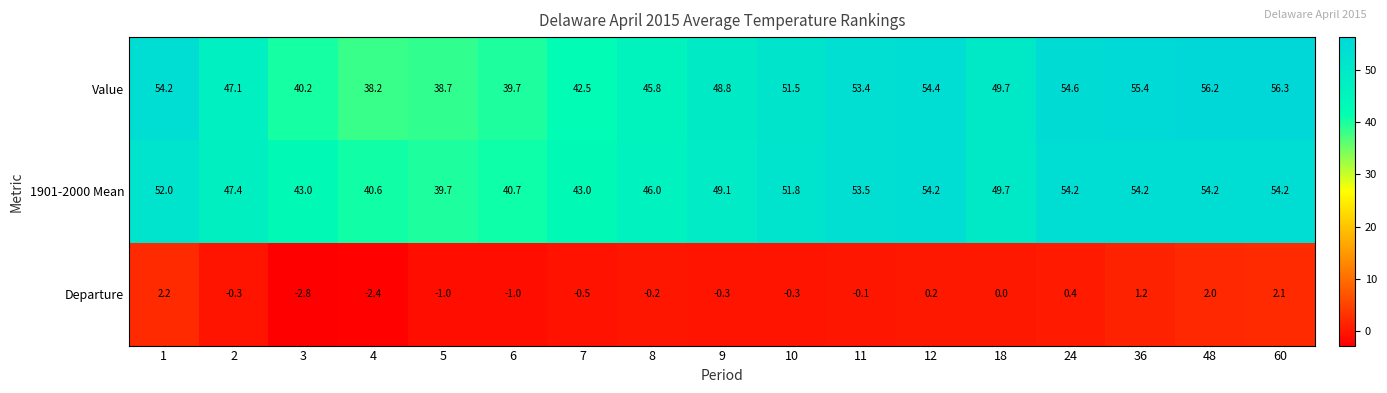

What is the difference between the maximum and second lowest values in the Departure series?

4.6